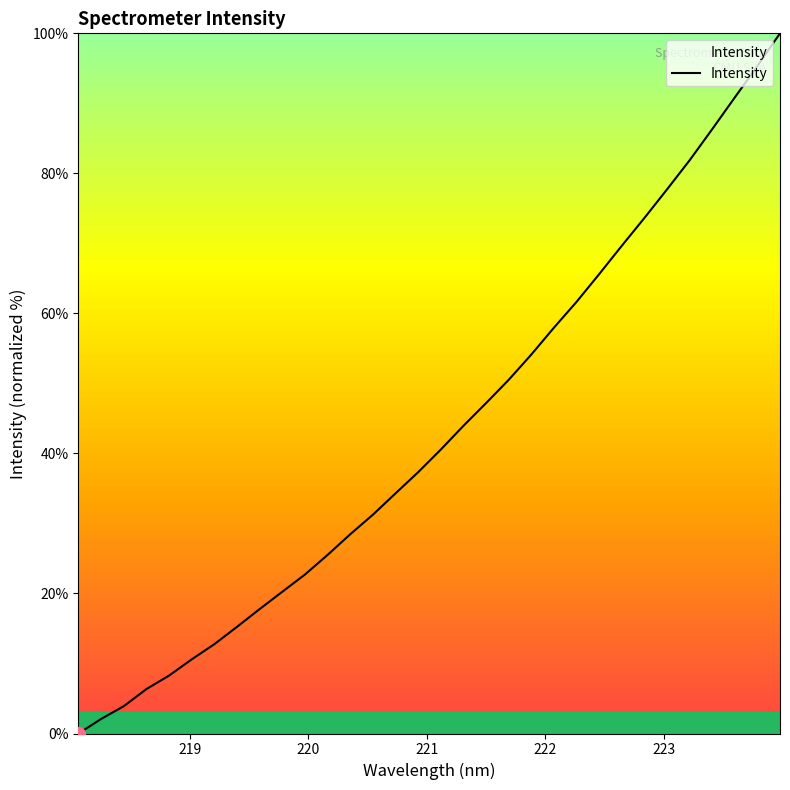

What is the maximum value shown in the chart?

100.0